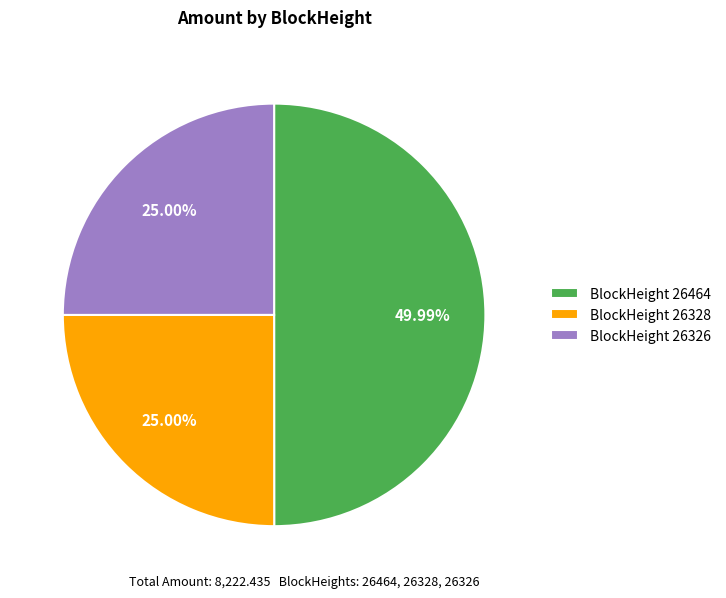

Do BlockHeight 26326 and BlockHeight 26464 together represent more than half of the pie?

Yes